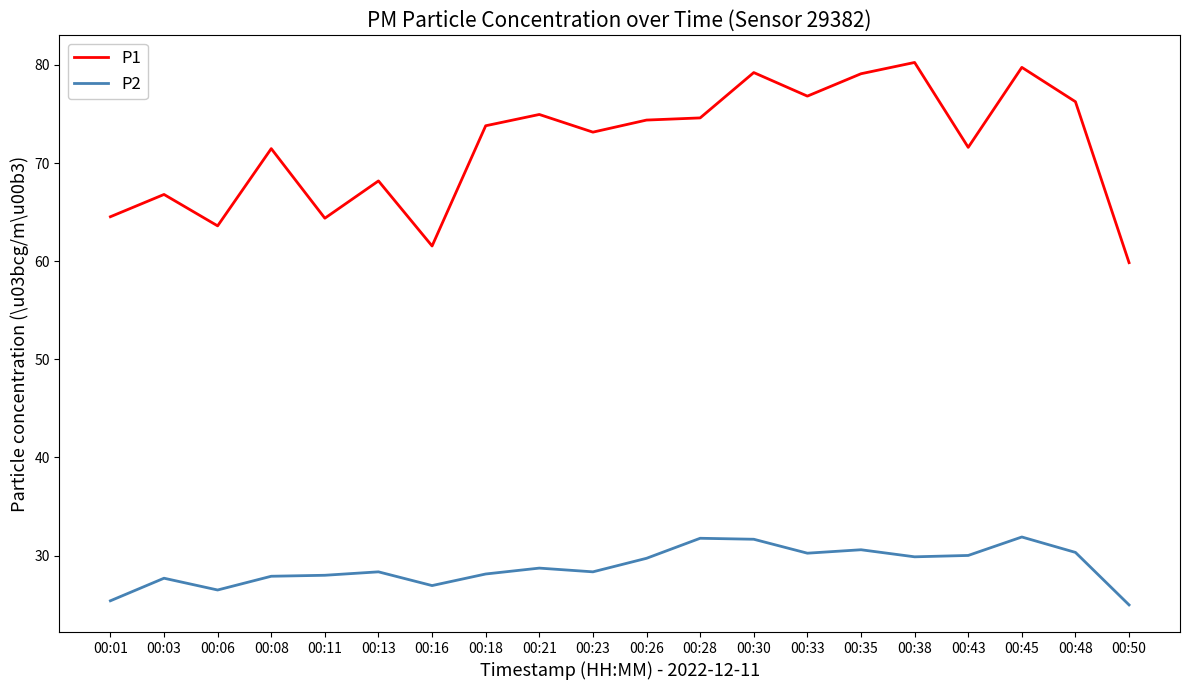

How many series are shown in this chart?

2